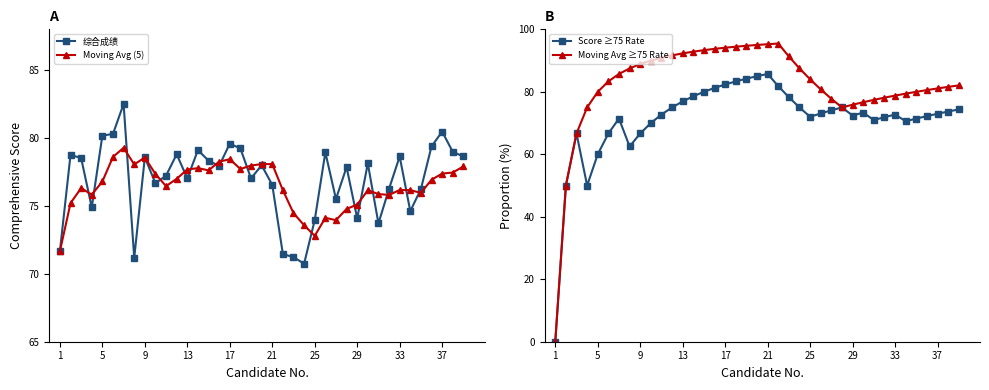

What is the highest value of the Moving Avg (5) series?

79.3